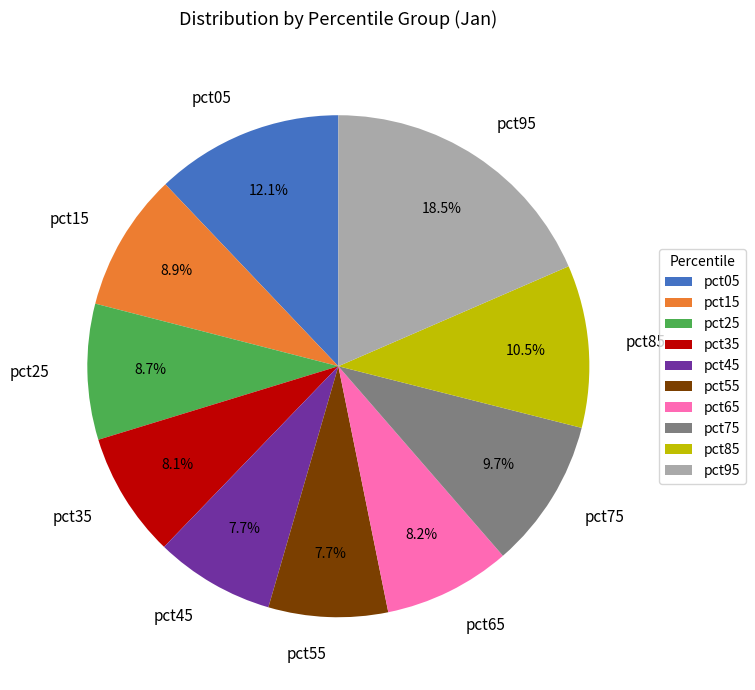

Between pct55 and pct95, which is larger?

pct95